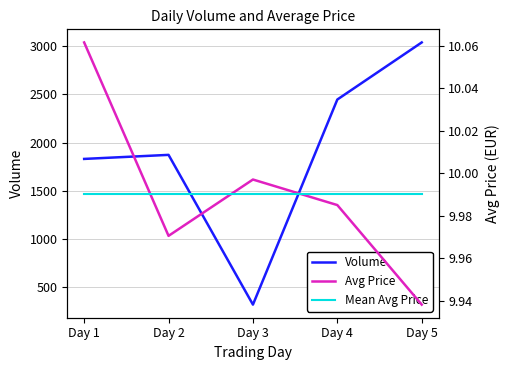

Reading right to left, list all the values displayed in this chart.

Volume: Day 5=3038.0	Day 4=2446.0	Day 3=319.0	Day 2=1872.0	Day 1=1830.0
Avg Price: Day 5=9.9	Day 4=10.0	Day 3=10.0	Day 2=10.0	Day 1=10.1
Mean Avg Price: Day 5=10.0	Day 4=10.0	Day 3=10.0	Day 2=10.0	Day 1=10.0